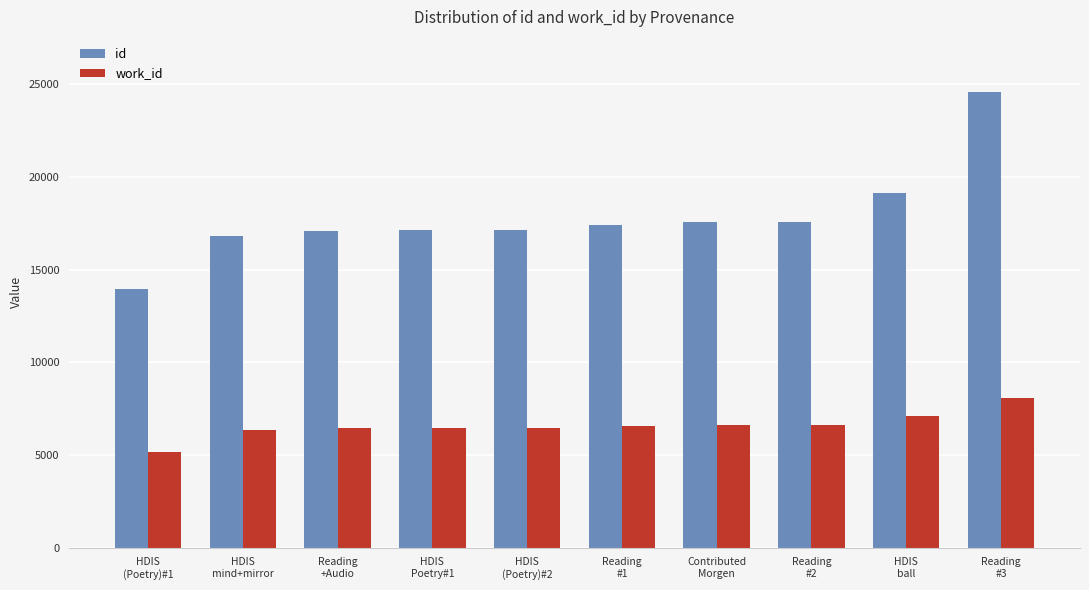

Rank the series by their maximum value, from lowest to highest.

work_id, id